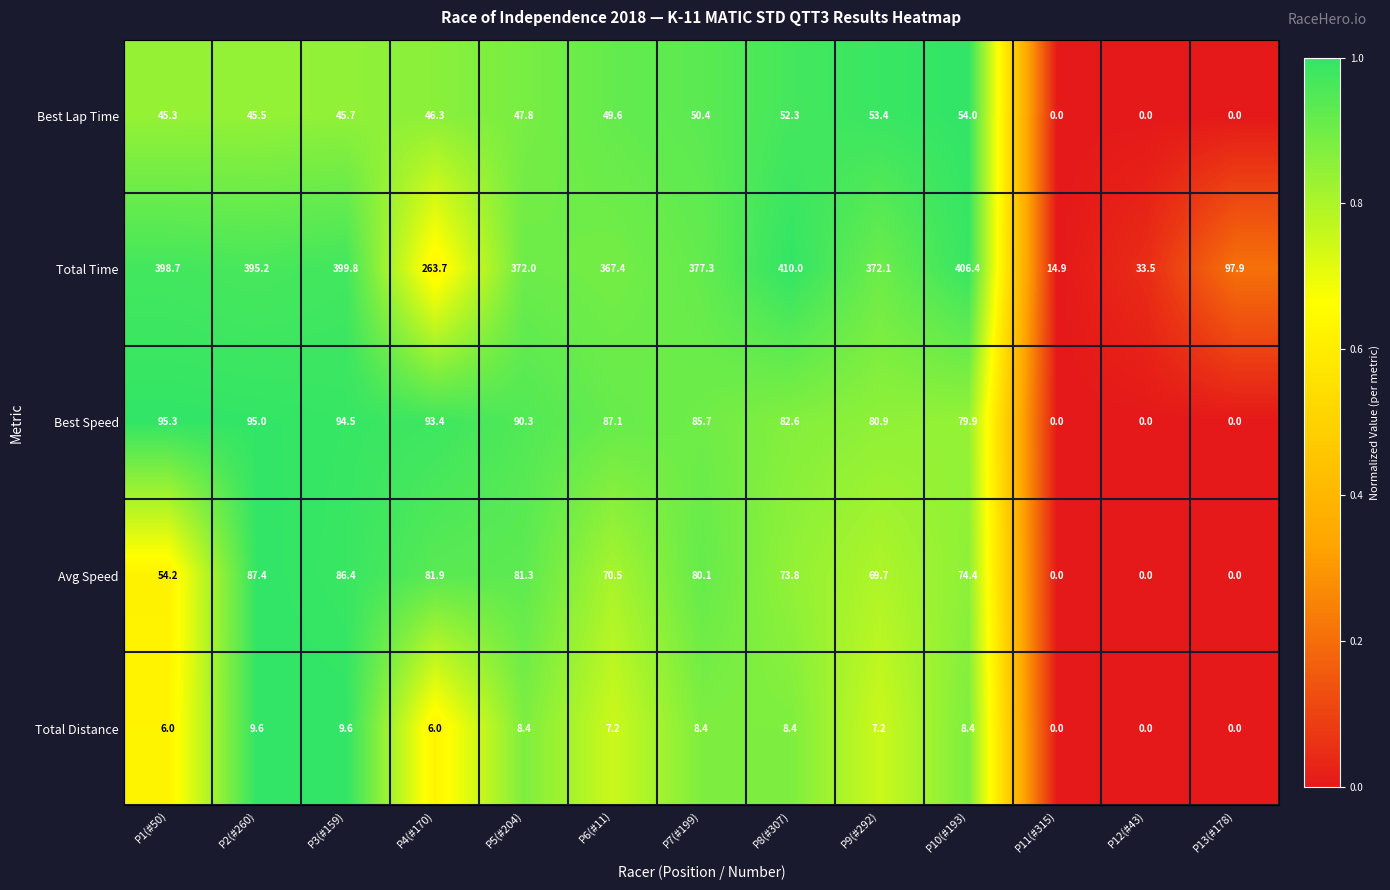

What is the sum of the Avg Speed values at P2(#260) and P12(#43)?

87.4